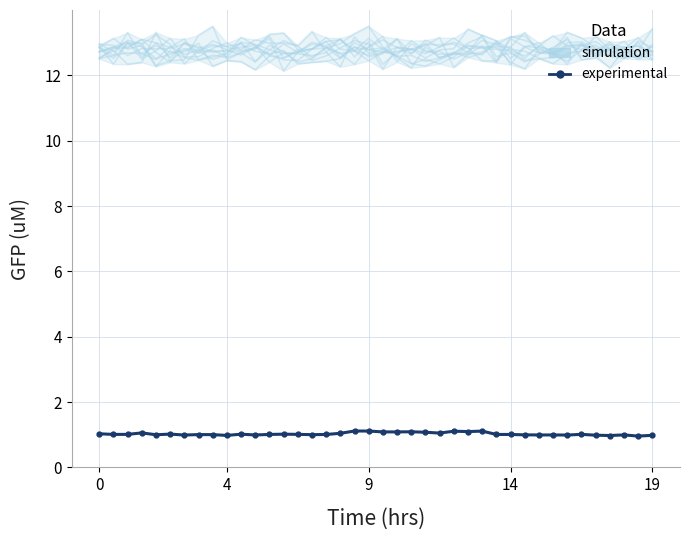

What is the sum of all experimental values?

41.0